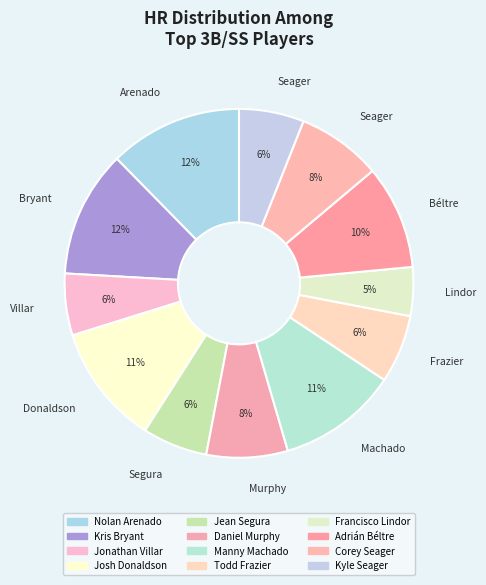

How many slices are in this pie chart?

12